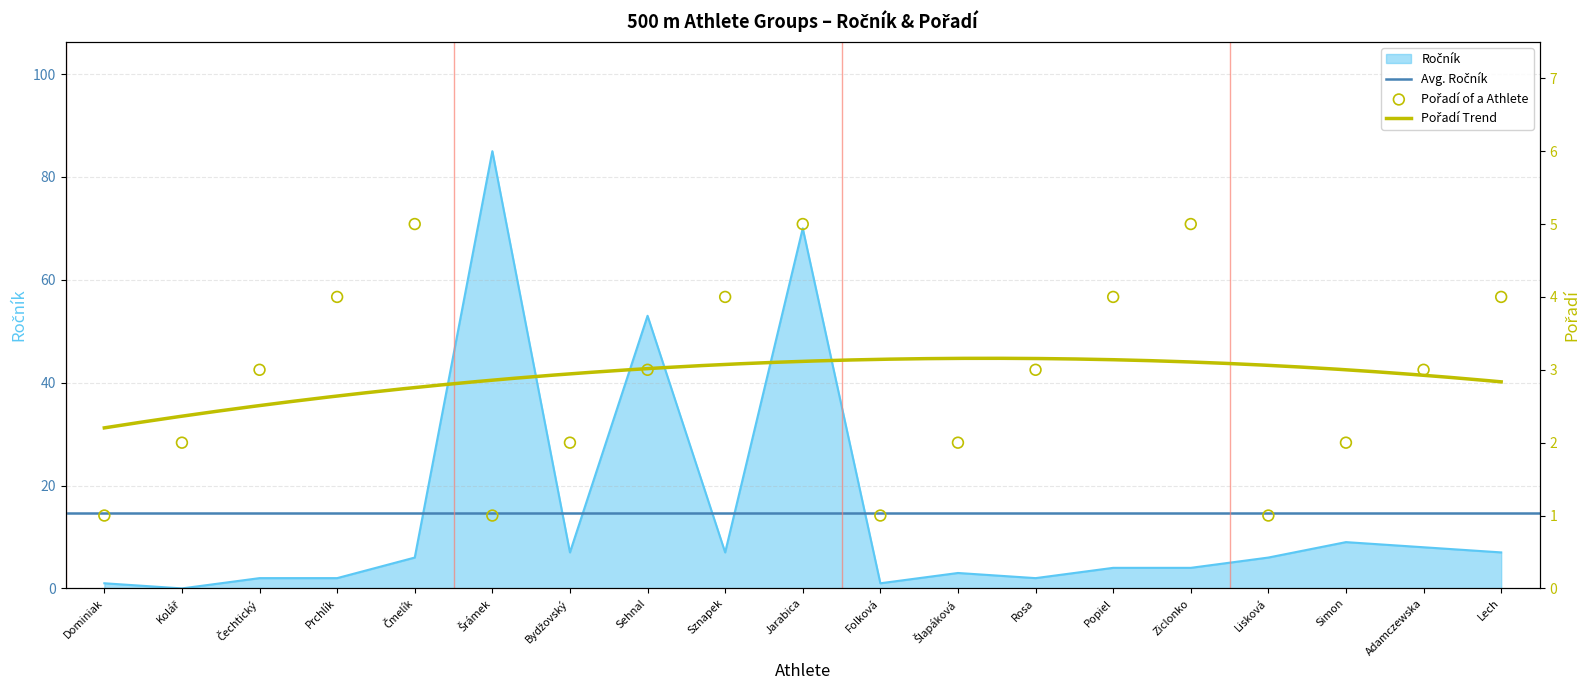

Which series has the largest total across all categories?

Ročník